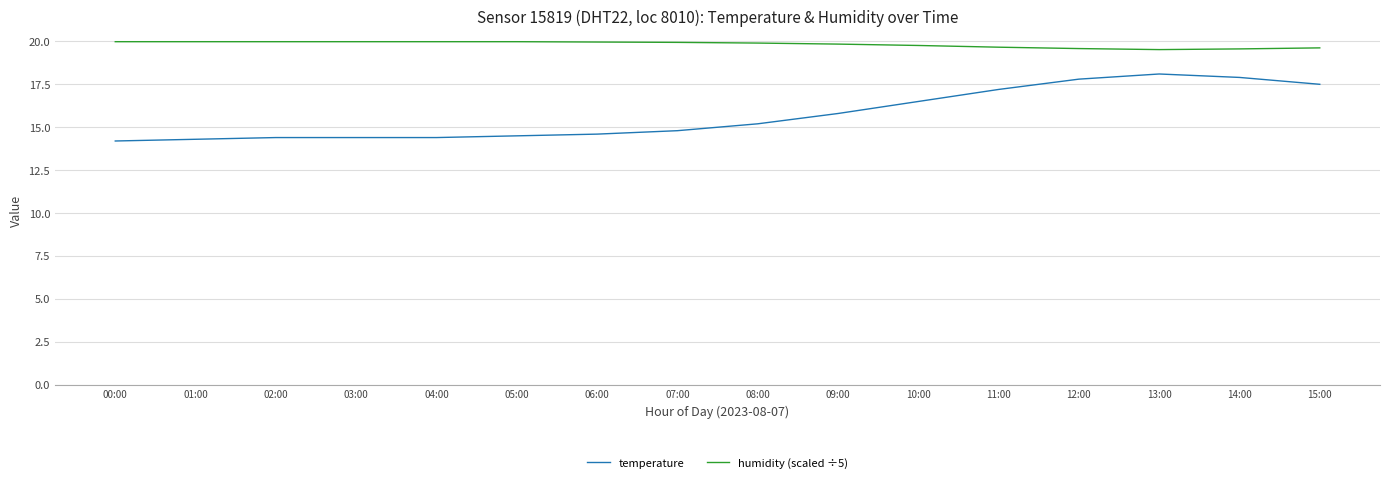

What is the difference between the highest and lowest values at 10:00?

3.3